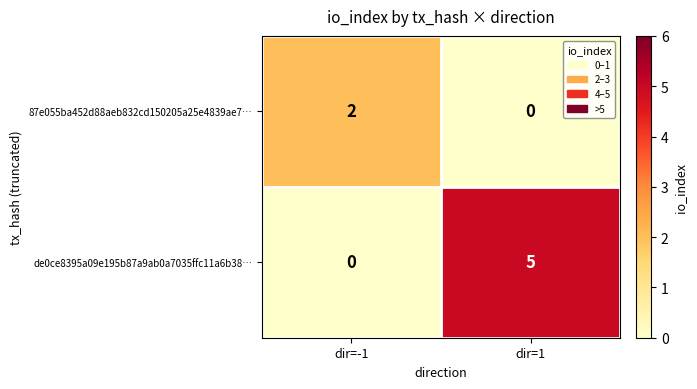

Reading left to right, what are all the values shown in this chart?

87e055ba452d88aeb832cd150205a25e4839ae7…: dir=-1=2	dir=1=0
de0ce8395a09e195b87a9ab0a7035ffc11a6b38…: dir=-1=0	dir=1=5